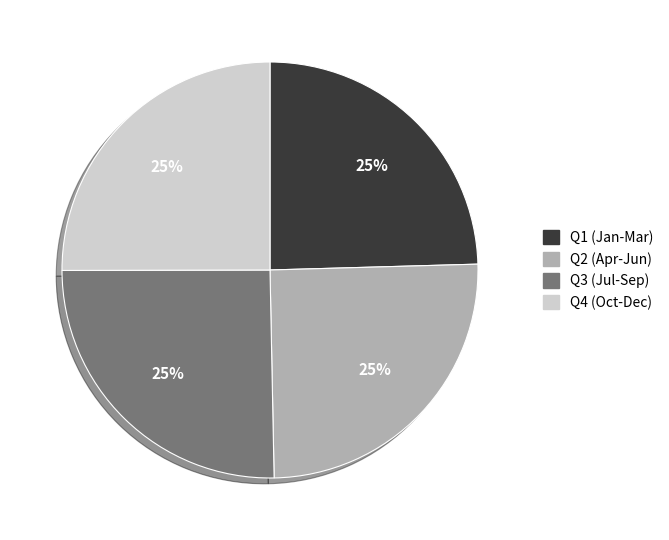

Is there any slice that represents more than half of the pie?

No